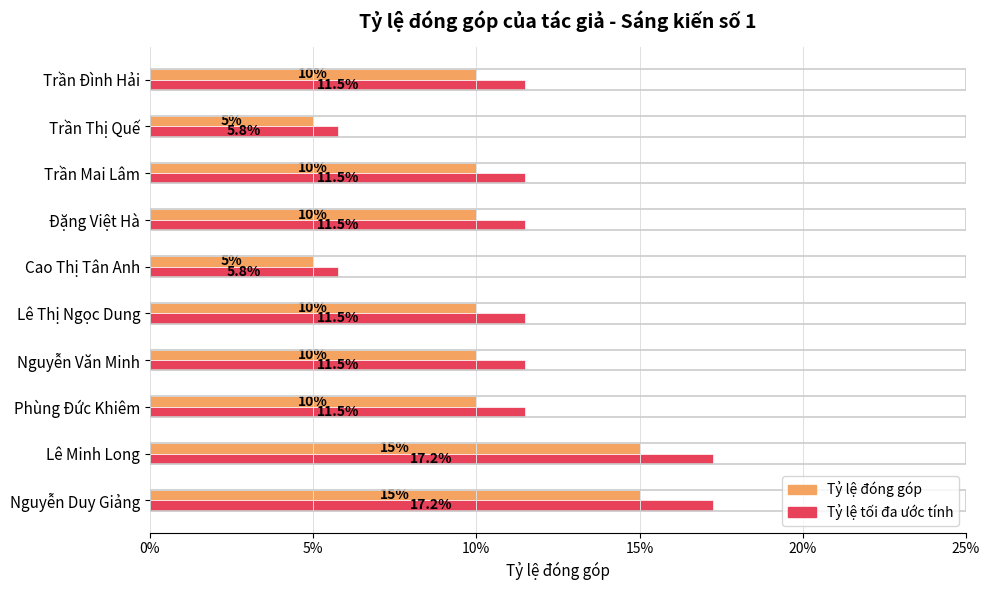

How many Tỷ lệ đóng góp values are between 0 and 1?

10